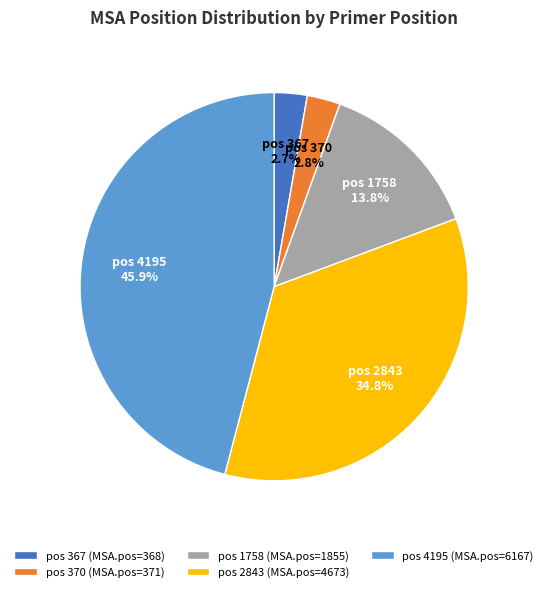

What is the ratio of the value at pos 4195 to the value at pos 1758?

3.3